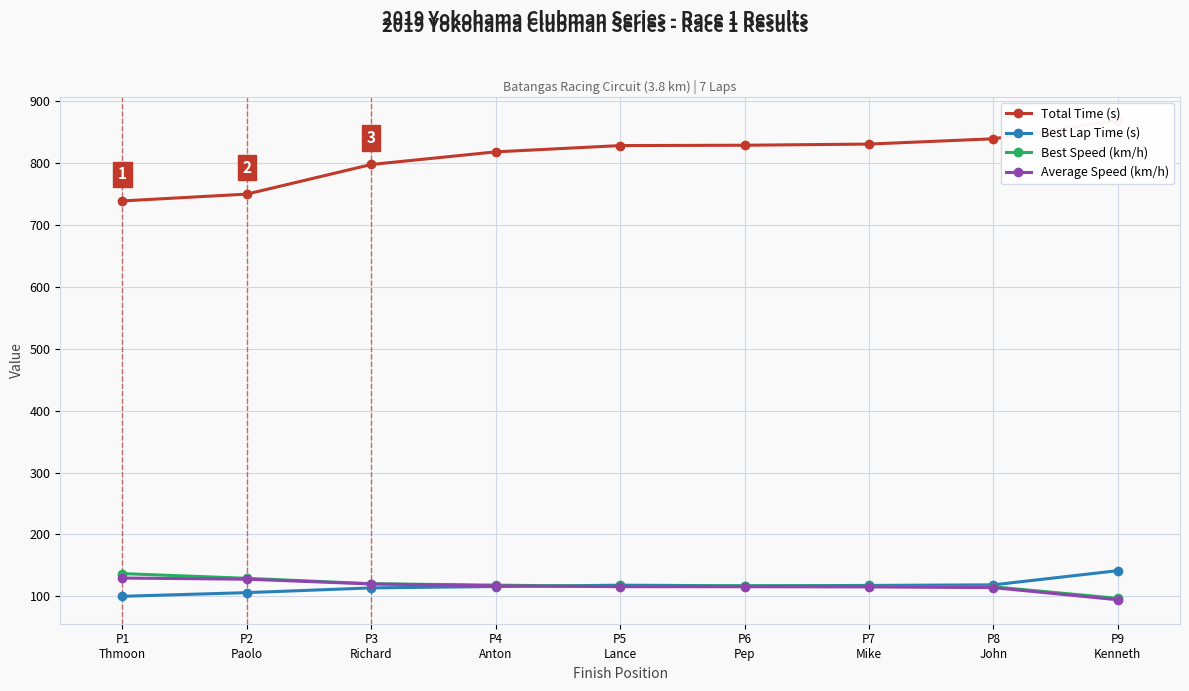

What is the label of the 2nd point from the left?

P2
Paolo